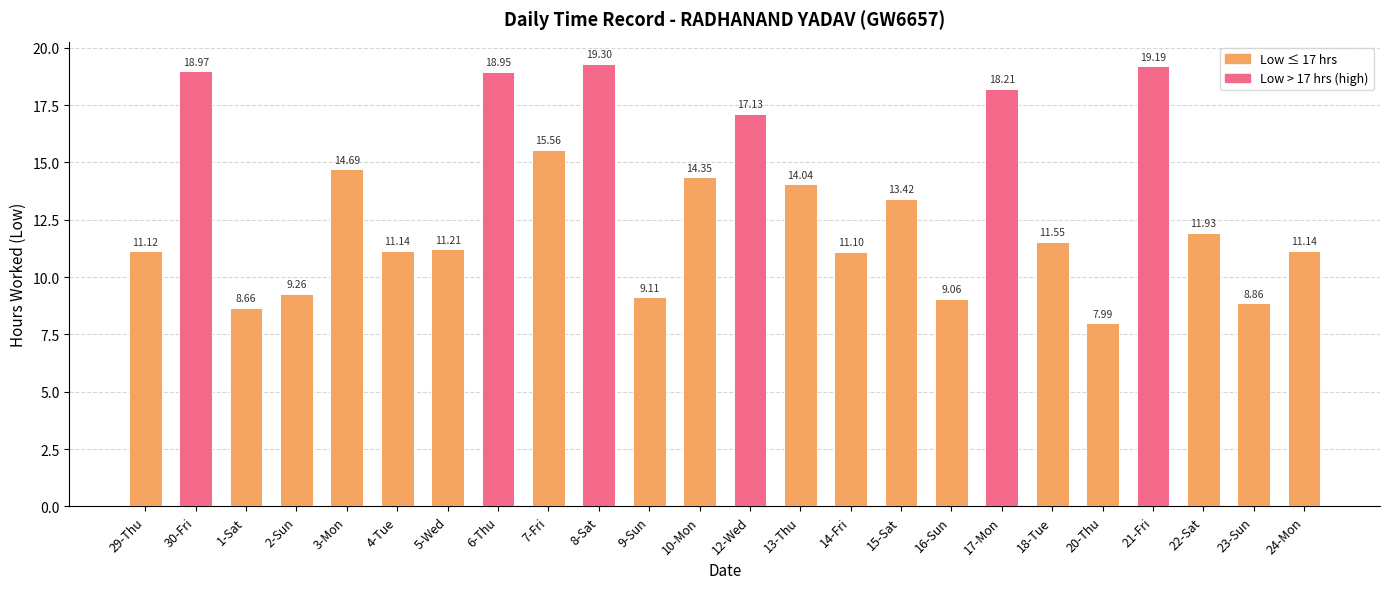

Which has a higher value, 23-Sun or 17-Mon?

17-Mon